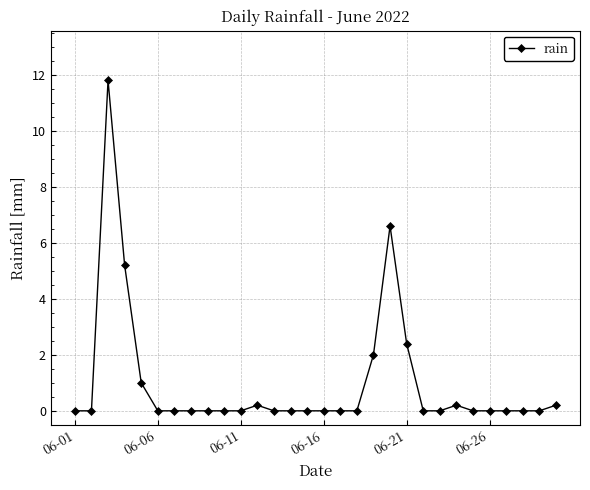

Reading left to right, transcribe all the data shown in this chart.

0.0	0.0	11.8	5.2	1.0	0.0	0.0	0.0	0.0	0.0	0.0	0.2	0.0	0.0	0.0	0.0	0.0	0.0	2.0	6.6	2.4	0.0	0.0	0.2	0.0	0.0	0.0	0.0	0.0	0.2